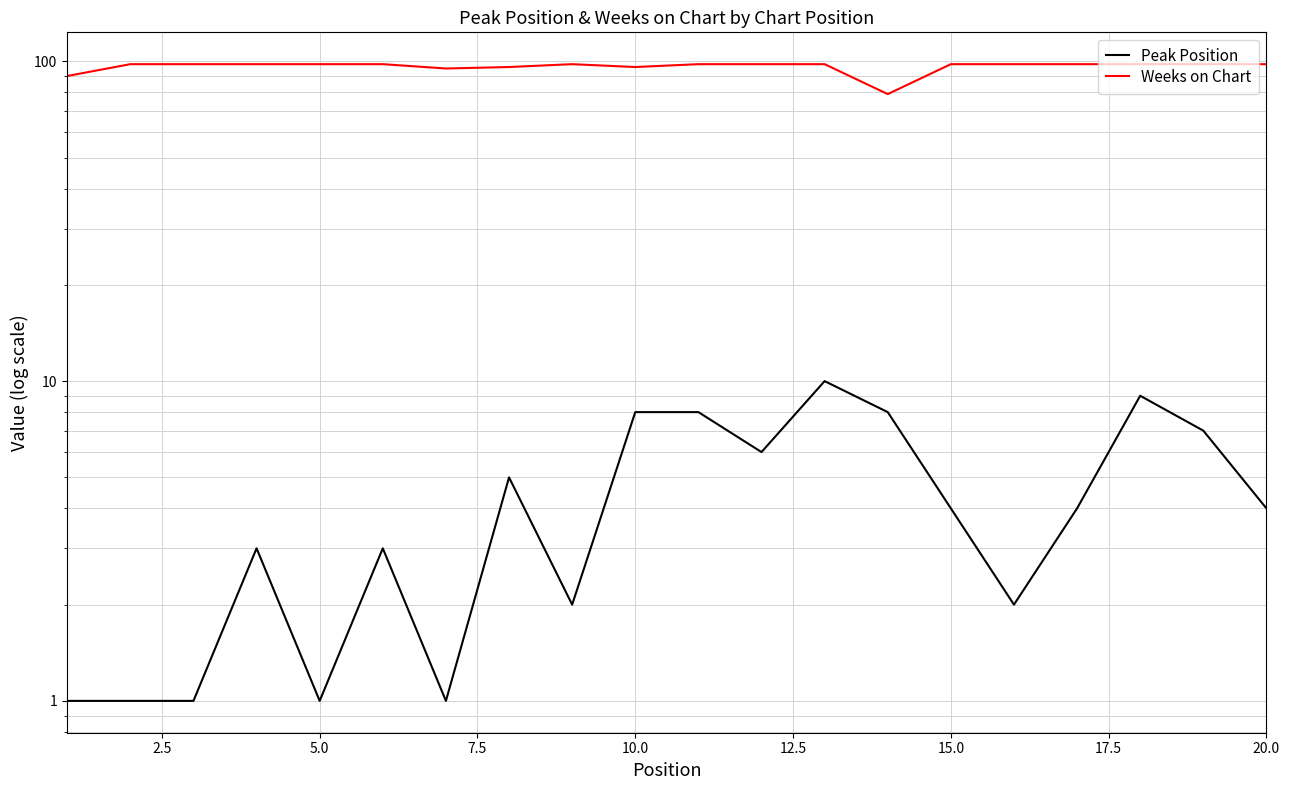

Rank the series at 12.5 from lowest to highest value.

Peak Position, Weeks on Chart